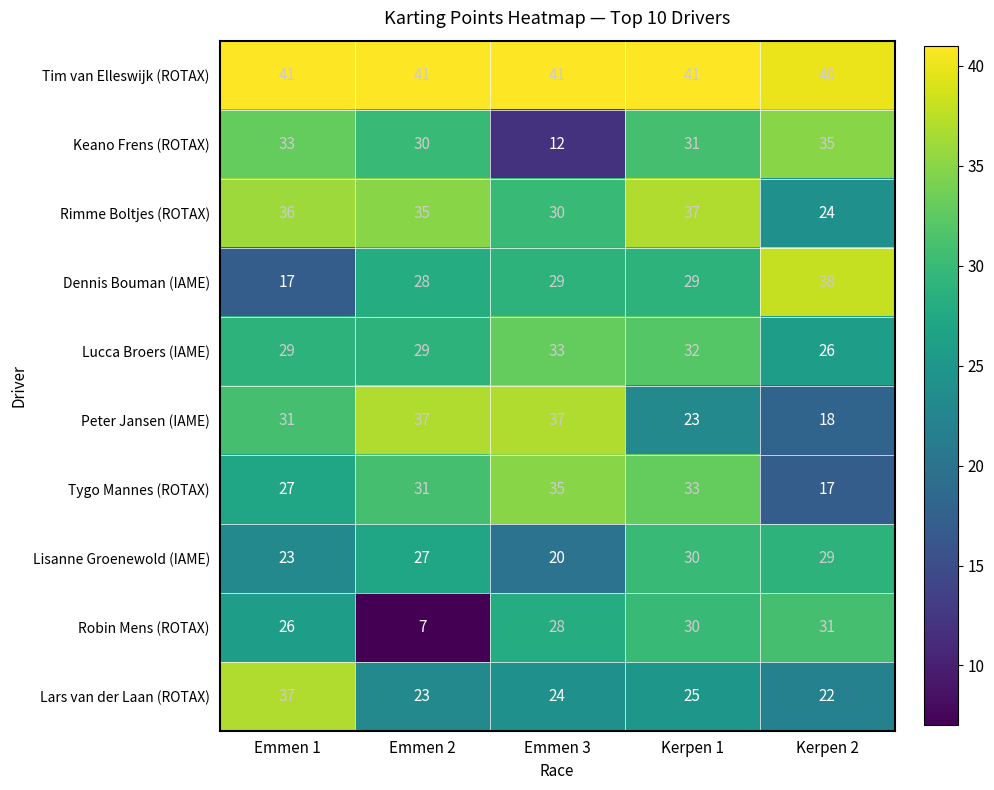

Where is Rimme Boltjes (ROTAX) nearest to the value 30?

Emmen 3